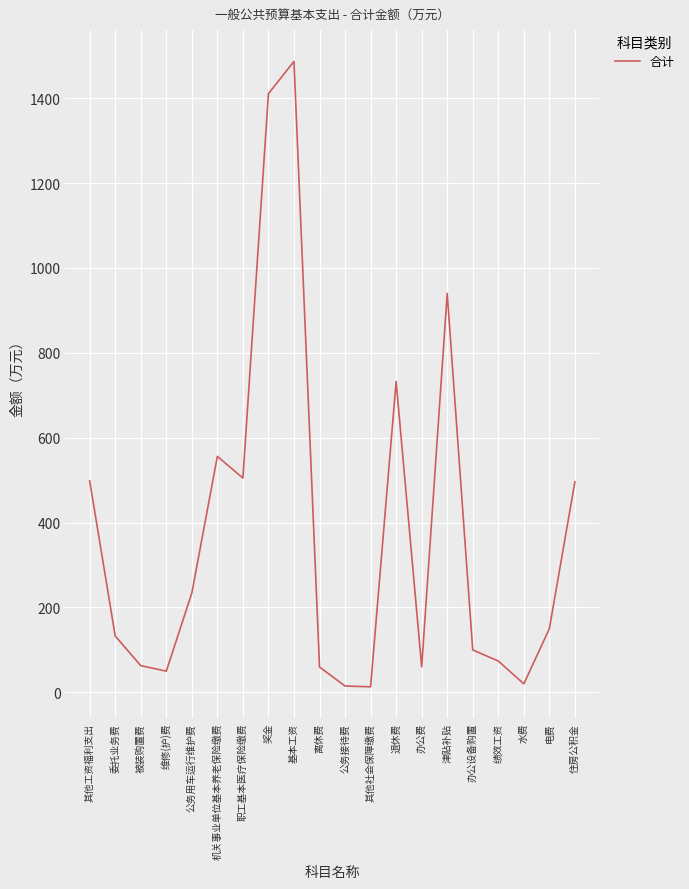

What value does the data have at 津贴补贴?

939.9